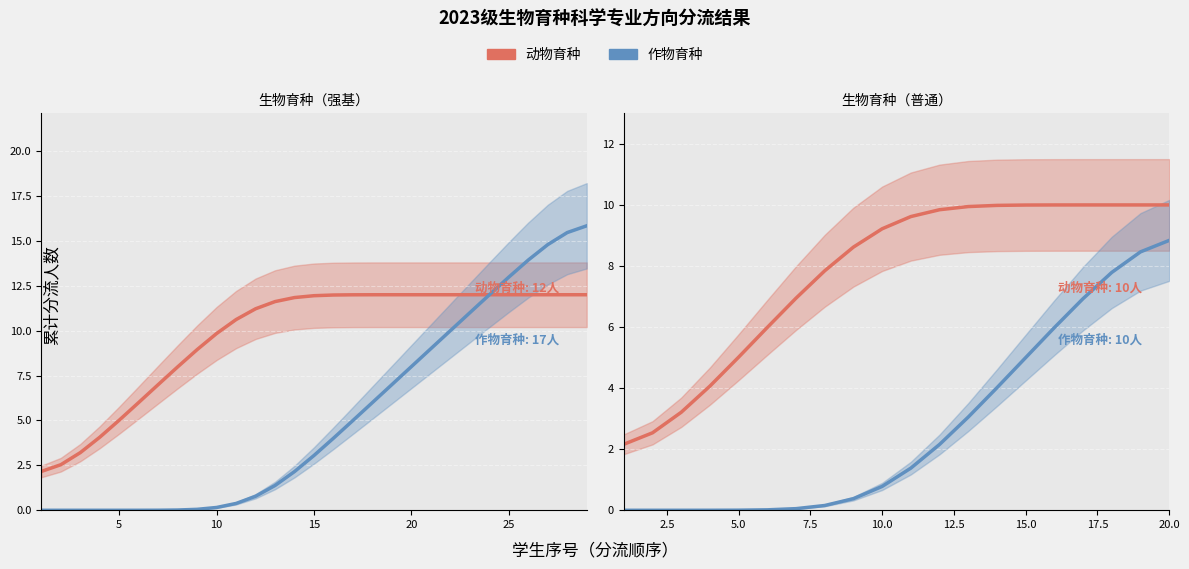

Rank the series by their average value, from lowest to highest.

作物育种, 动物育种